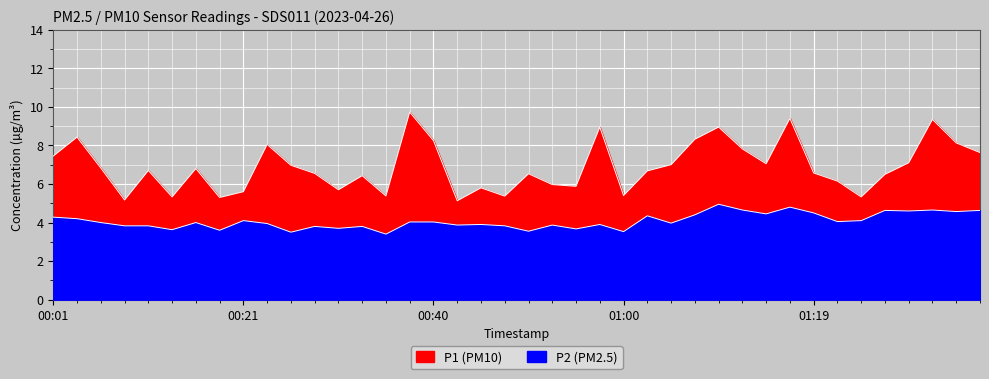

Rank the series by their average value, from highest to lowest.

P1, P2